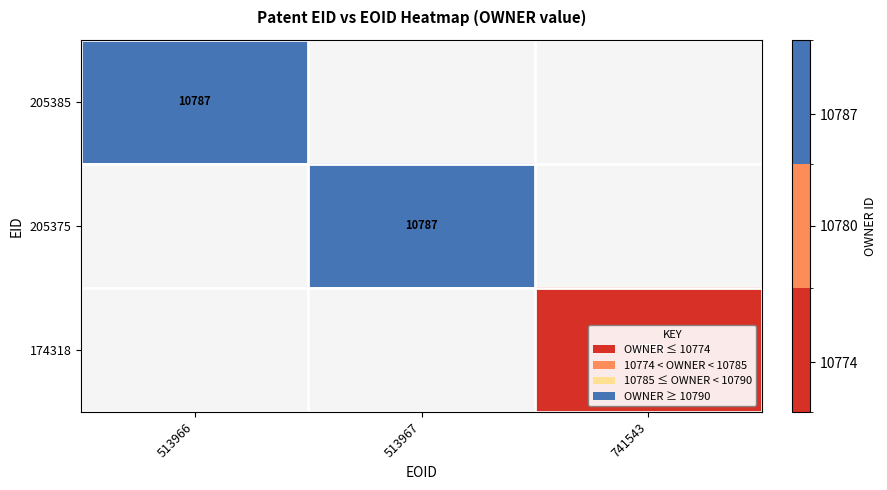

Is it true that 205375 equals 10787 at 513967?

True